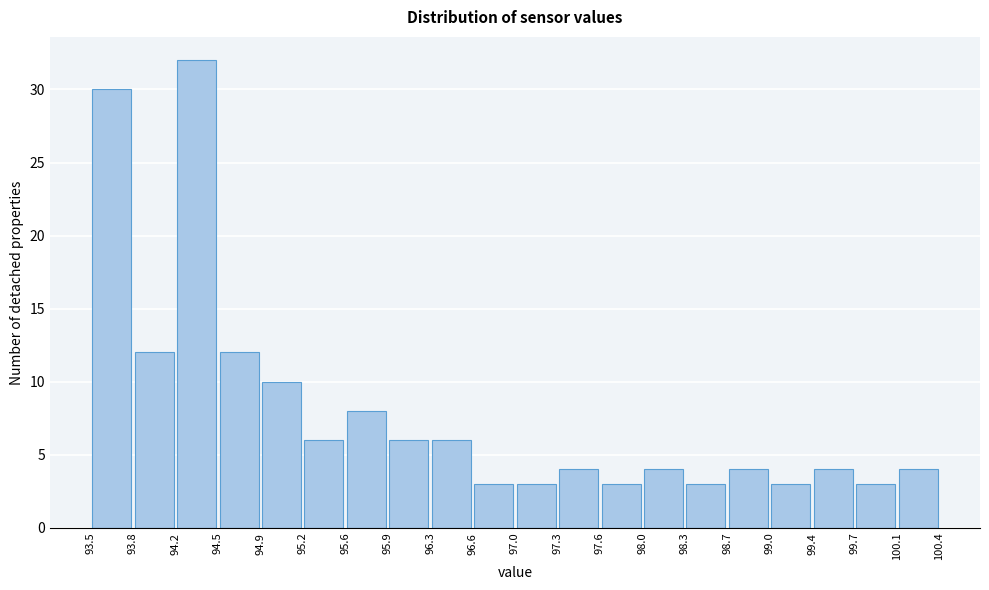

Which range on the x-axis has the tallest bar?

94.2 to 94.5